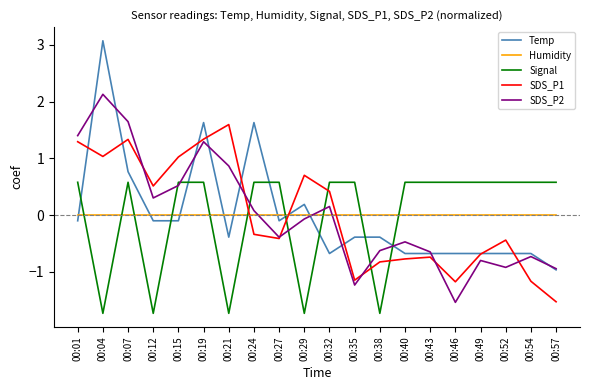

True or false: Humidity and Signal intersect in this chart.

True